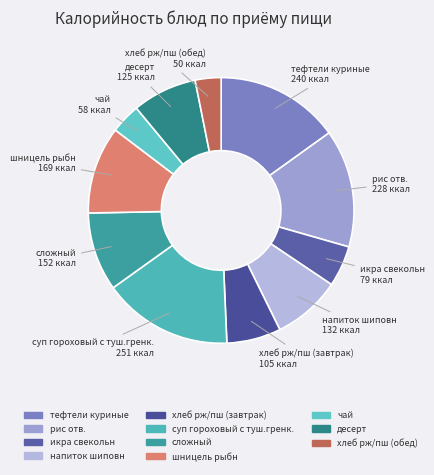

Do сложный and суп гороховый с туш.гренк. together represent more than half of the pie?

No